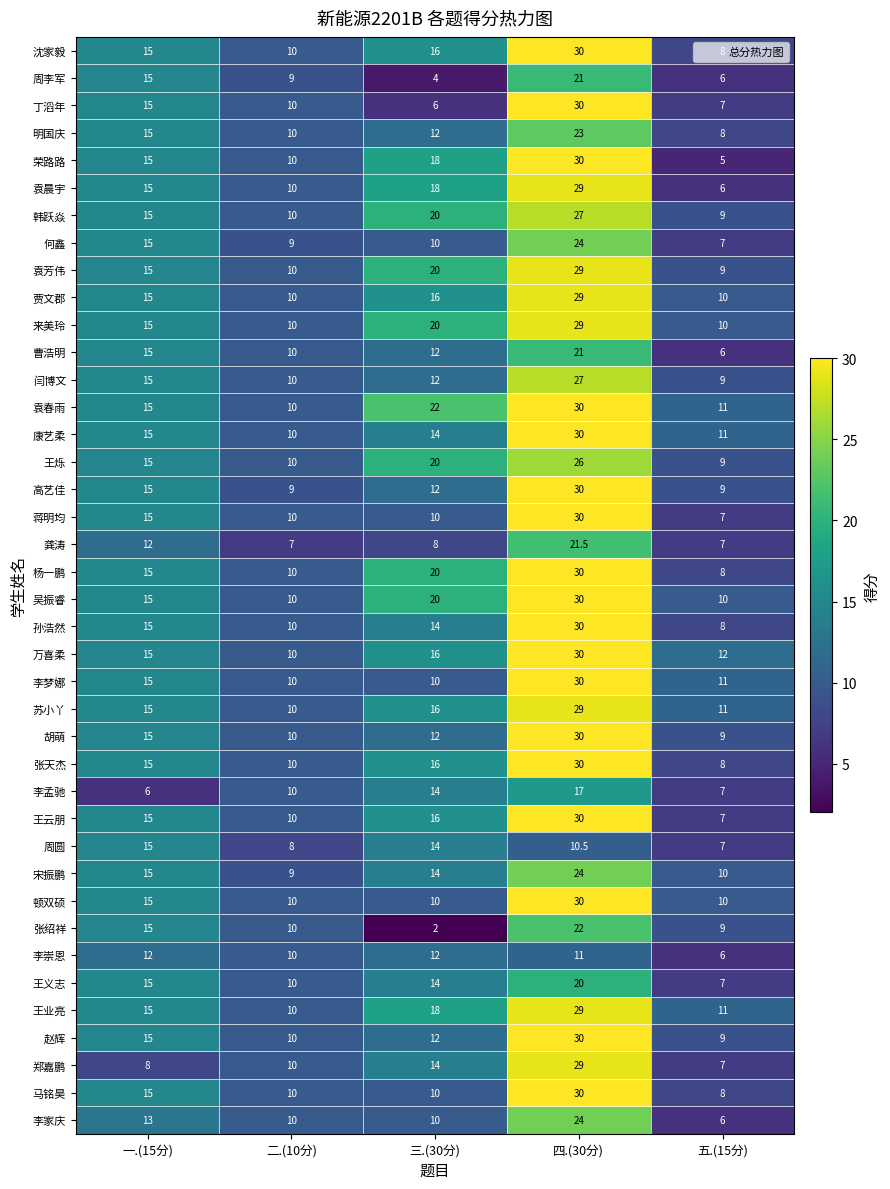

Between 四.(30分) and 五.(15分), which series saw the biggest shift?

荣路路